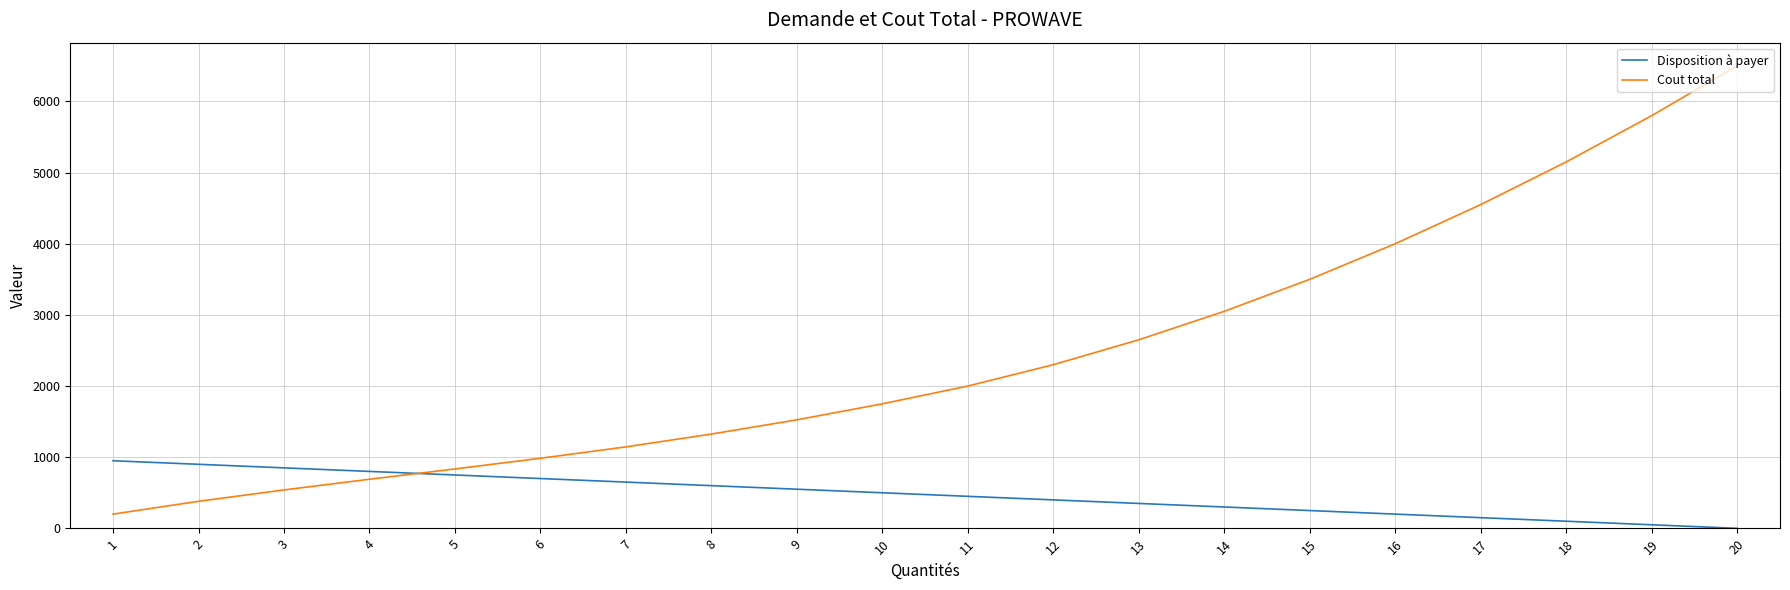

At which category does the chart reach its peak across all series?

20